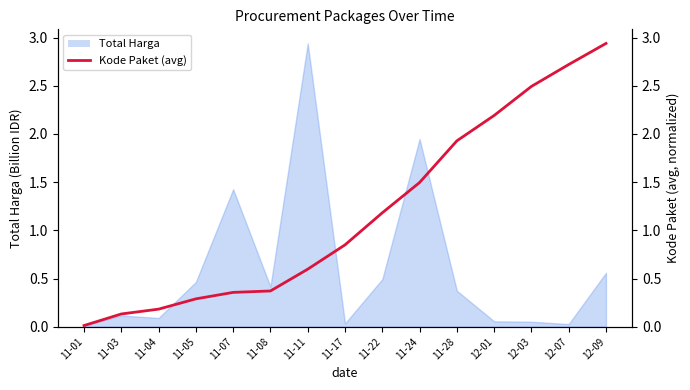

What is the sum of all values?

17.7